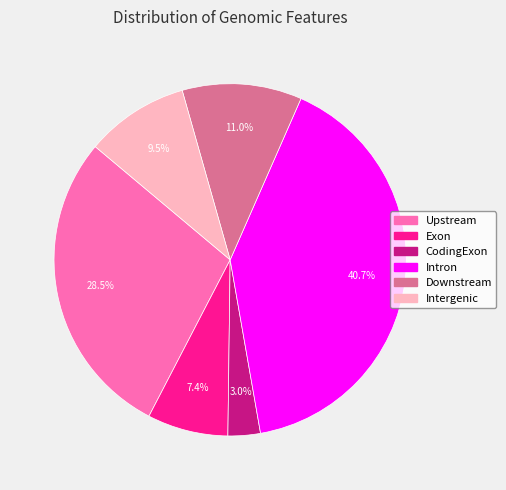

Combined, do CodingExon and Intergenic account for over 50%?

No